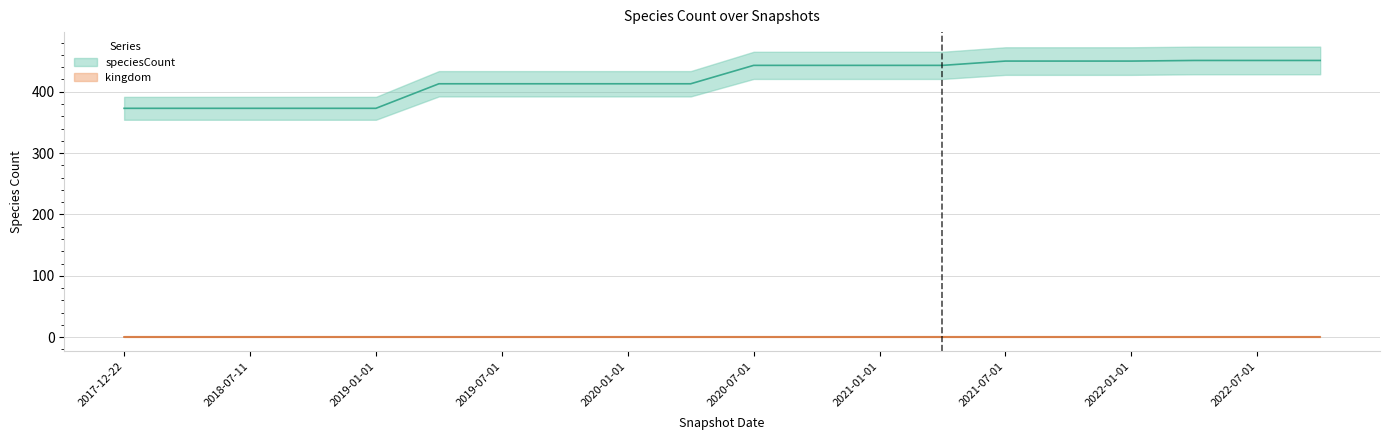

Between 2021-07-01 and 2021-04-01, which is larger?

2021-07-01